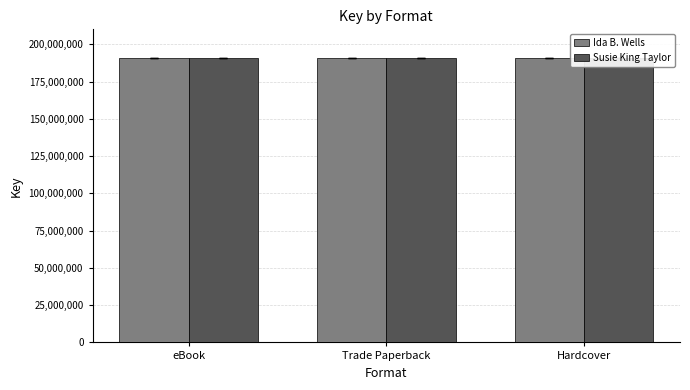

Reading left to right, what are all the values shown in this chart?

Ida B. Wells: 190875944	190875944	190875944
Susie King Taylor: 190885377	190885377	190885377